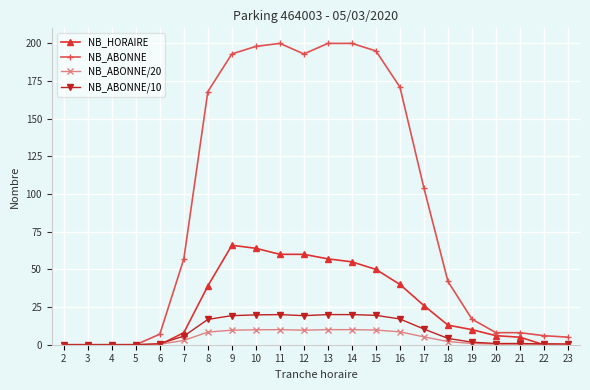

What is the value of the NB_ABONNE/10 point at the 9th from the left?

19.8